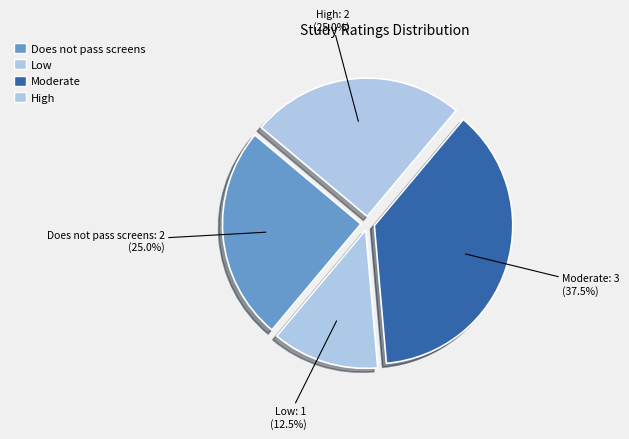

How many segments does this pie chart have?

4